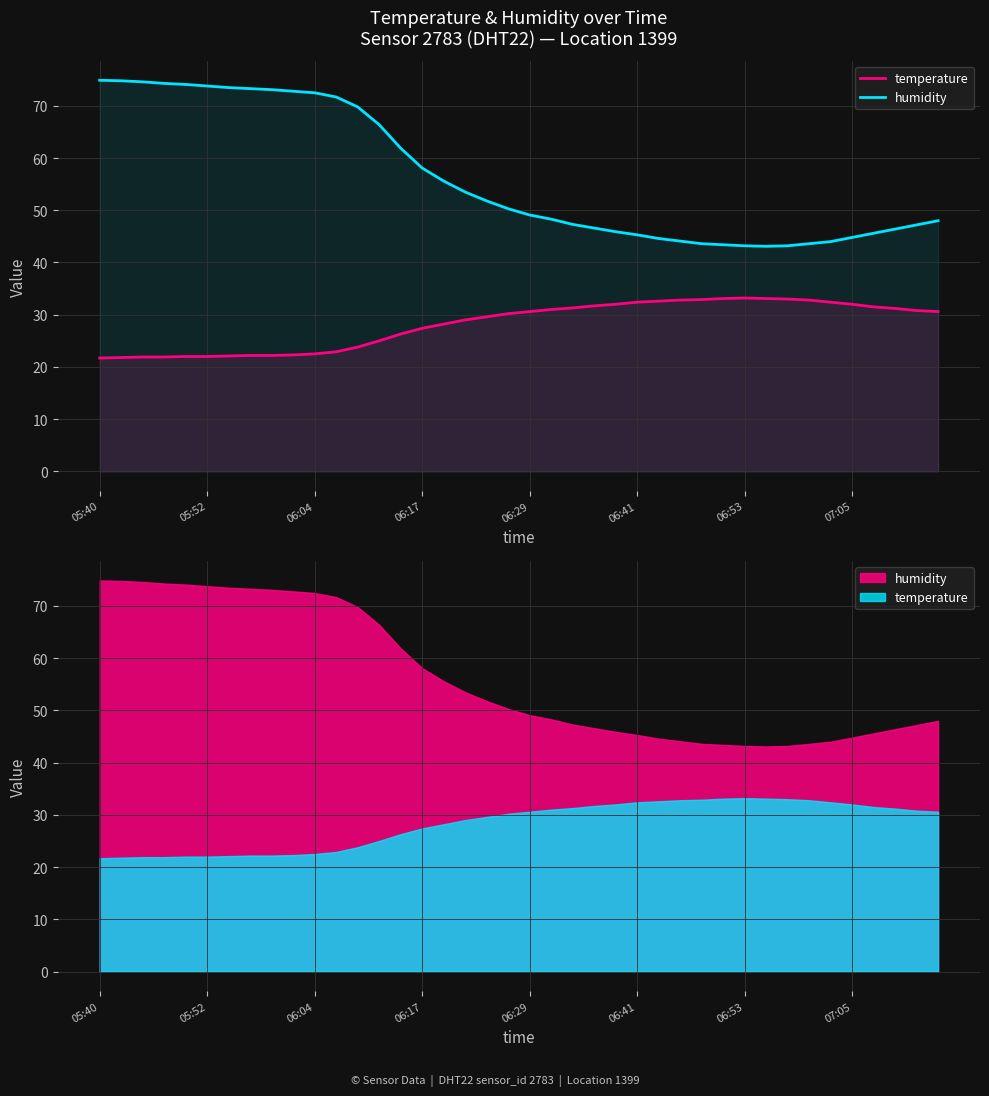

What is the difference between the second highest and second lowest values in the humidity series?

31.6